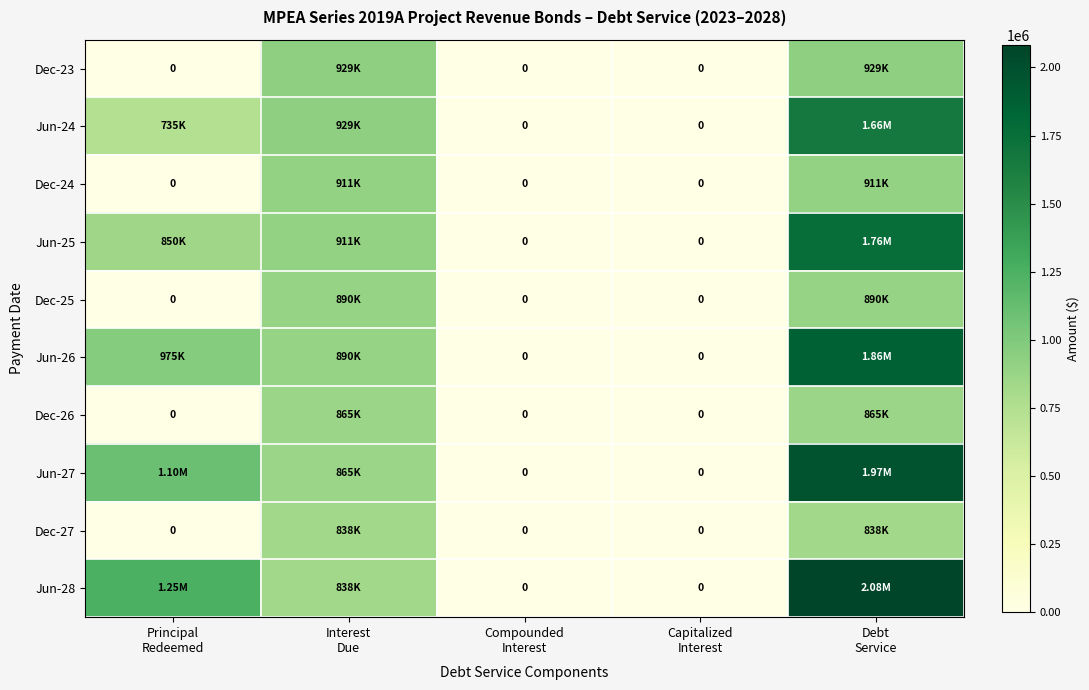

True or false: Jun-24 has a value of 929375 at Interest Due.

True